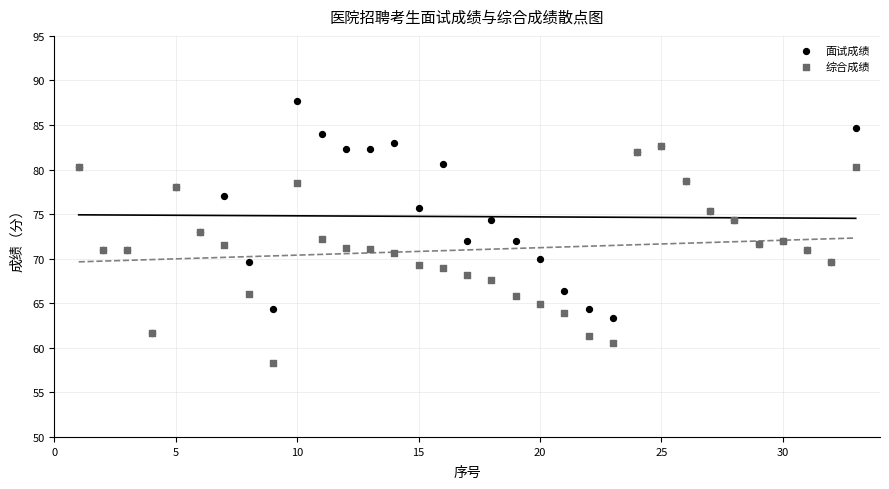

Which series has the widest spread of Y values?

面试成绩